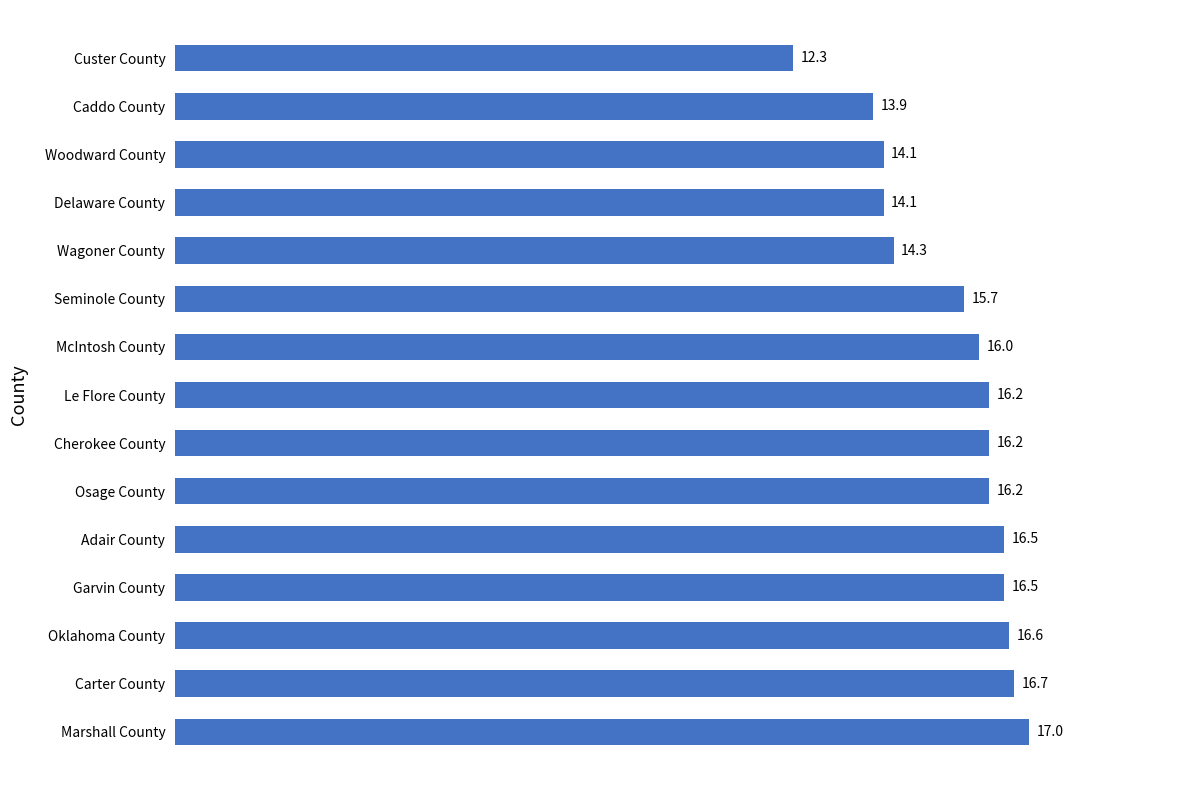

How many data points are less than 16?

6